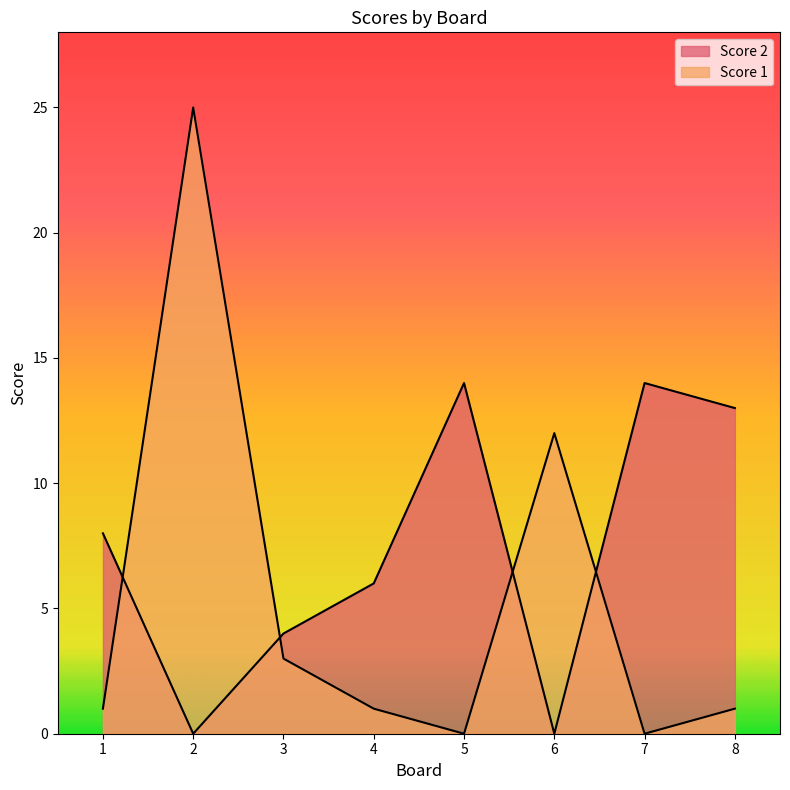

What is the difference between the maximum and minimum values in the Score 2 series?

14